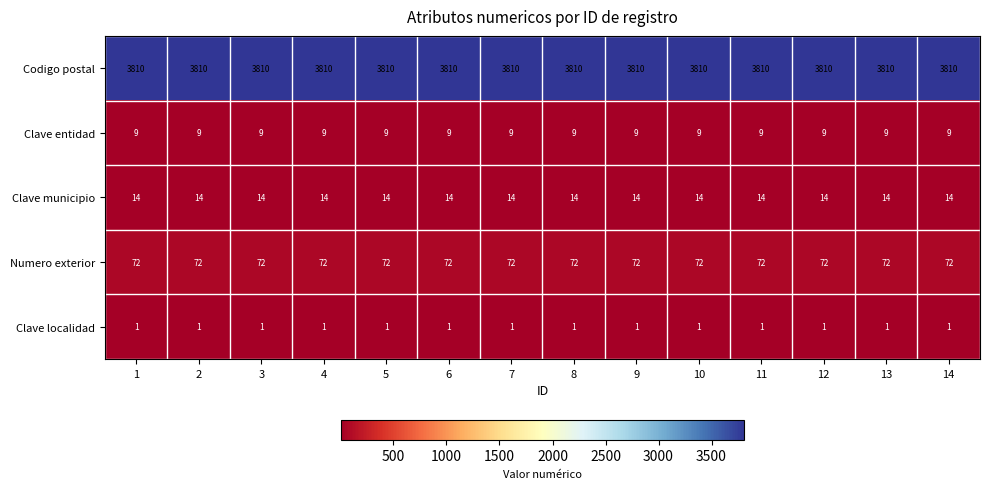

True or false: Clave localidad has a value of 0 at 11.

False